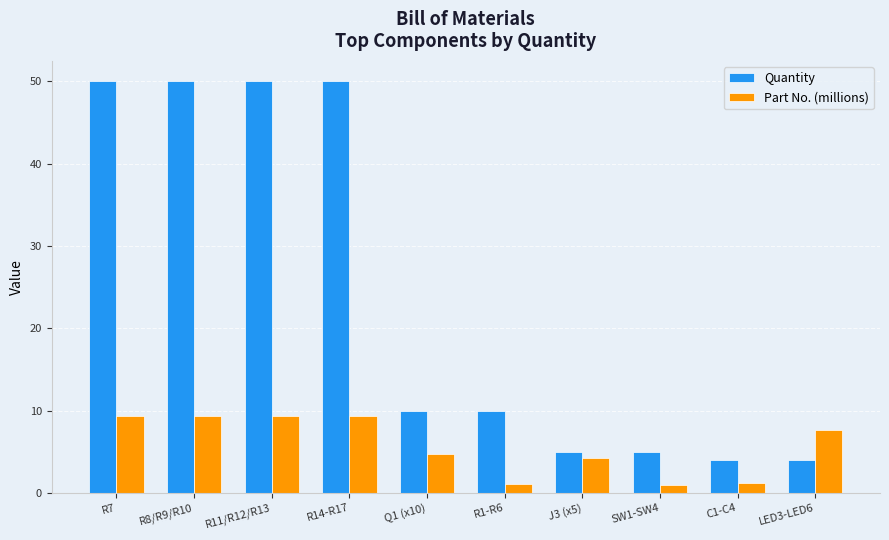

What are all the series names shown in the legend?

Quantity, Part No. (millions)